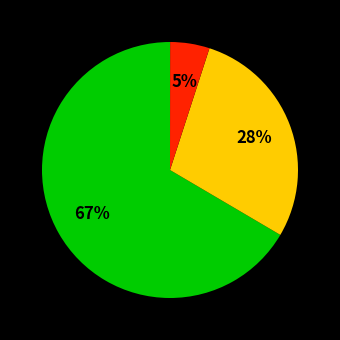

To the nearest percent, what is the average slice percentage?

25%